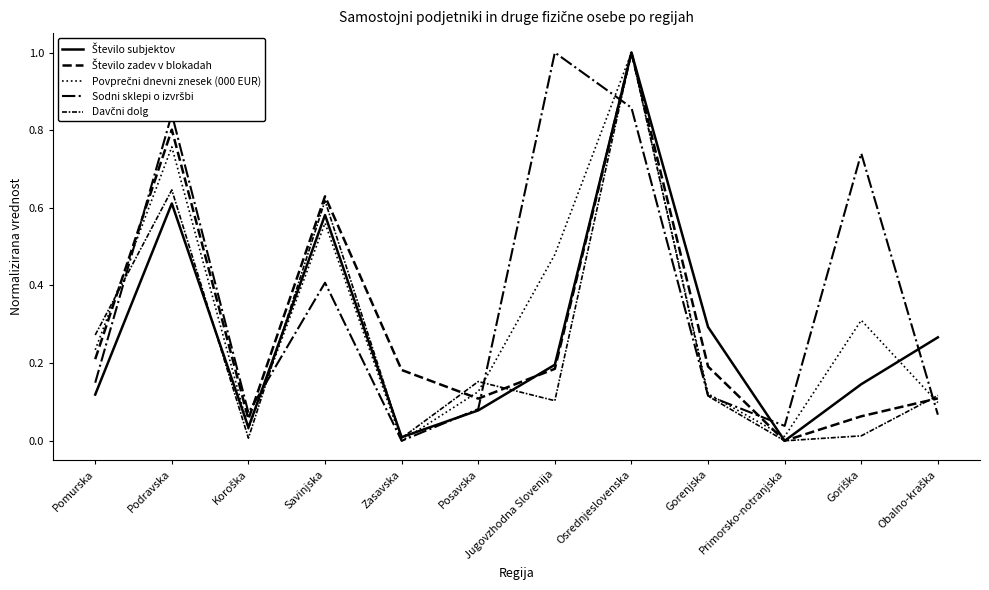

Which category has the highest value across all series?

Osrednjeslovenska